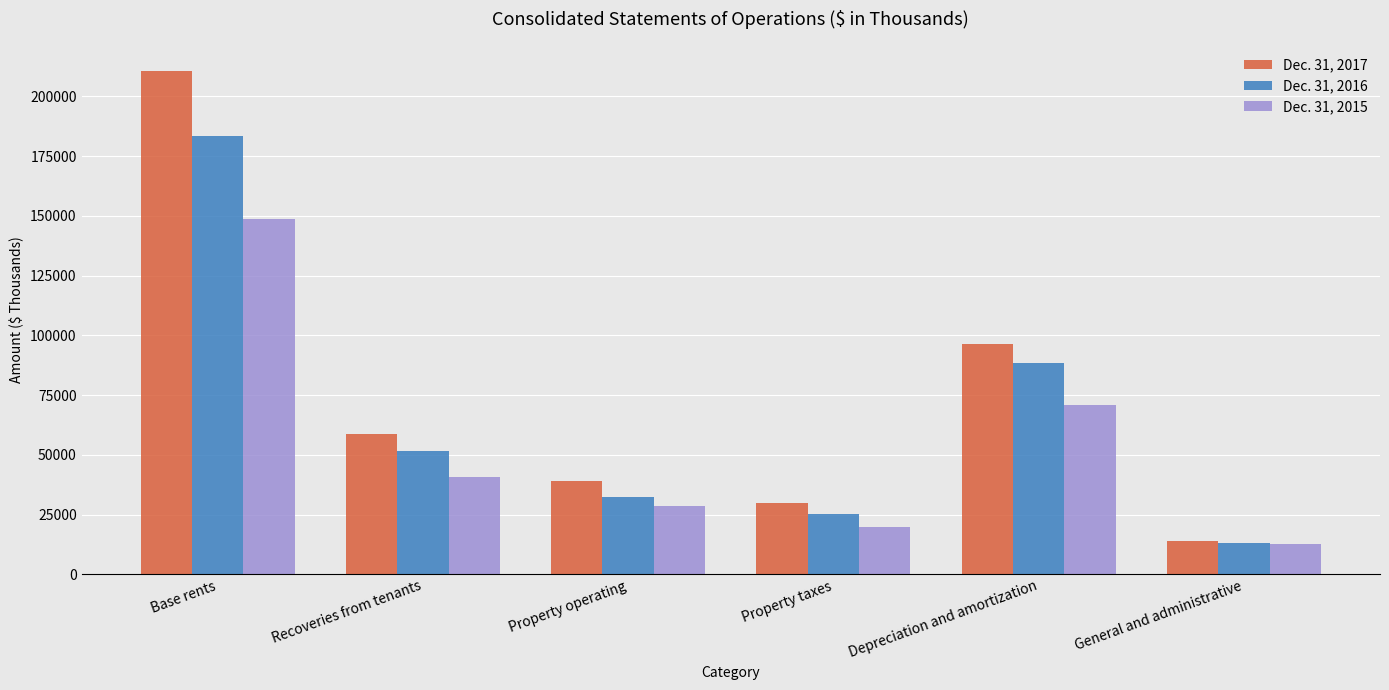

What is the sum of all Dec. 31, 2015 values?

320956